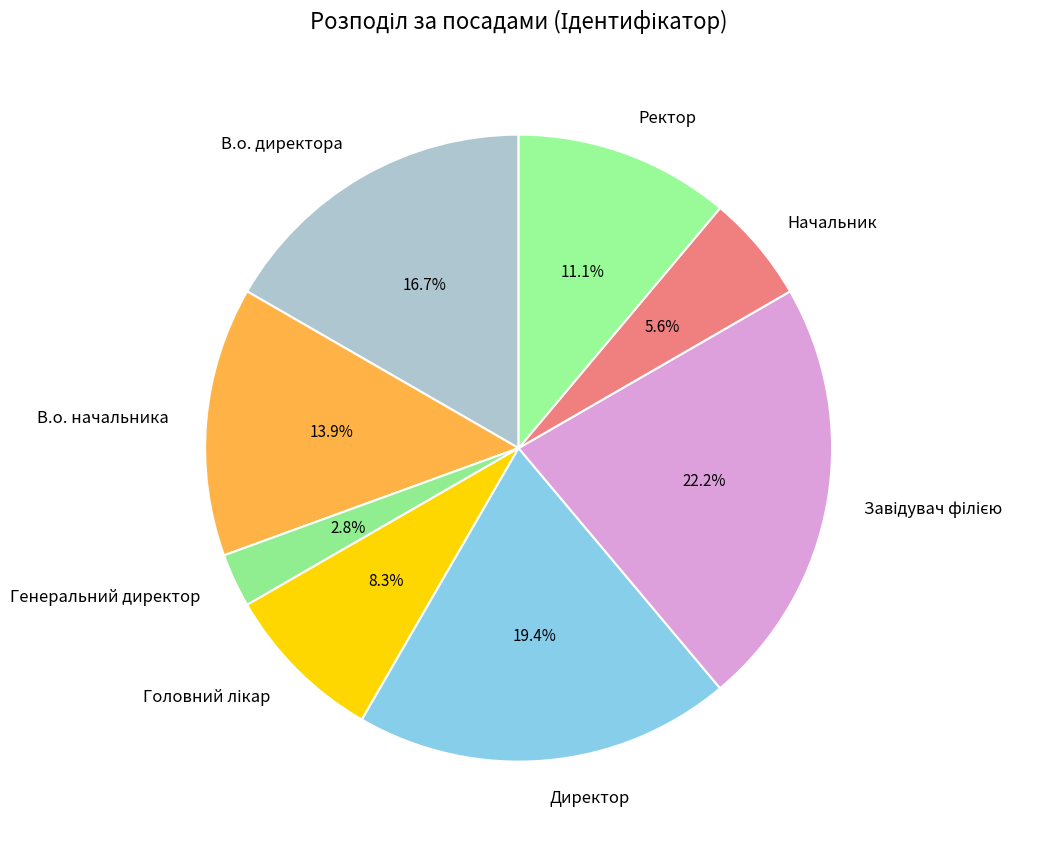

To the nearest percent, what is the average slice percentage?

12%